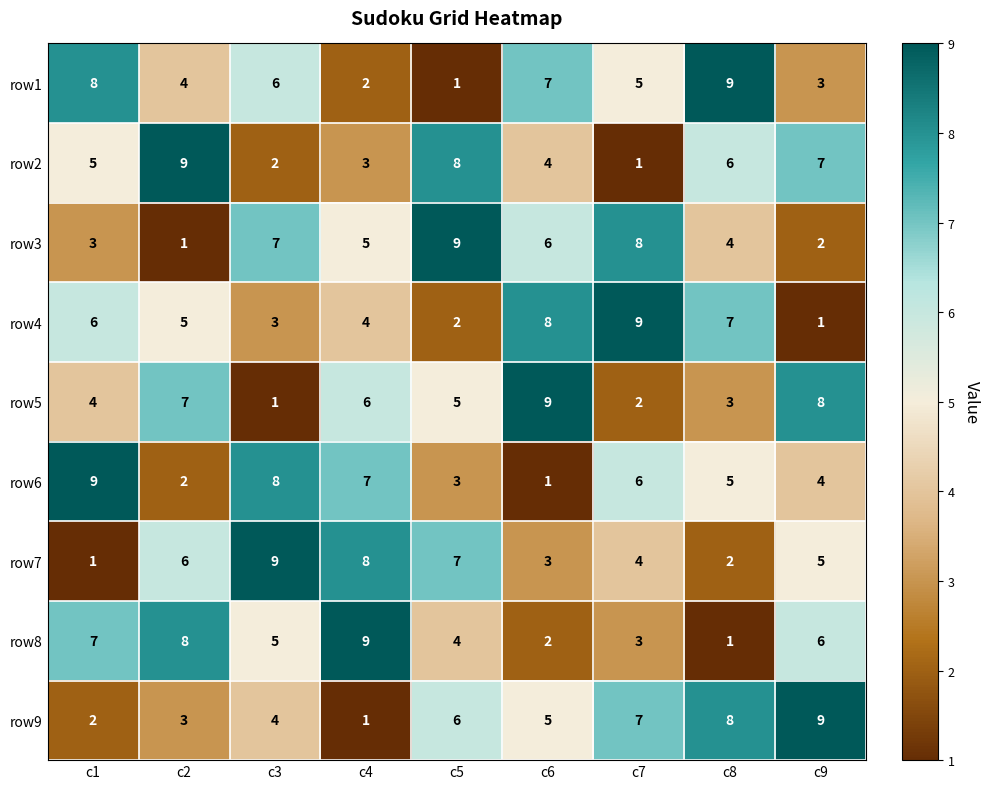

What is the difference between the row4 values at c4 and c7?

5